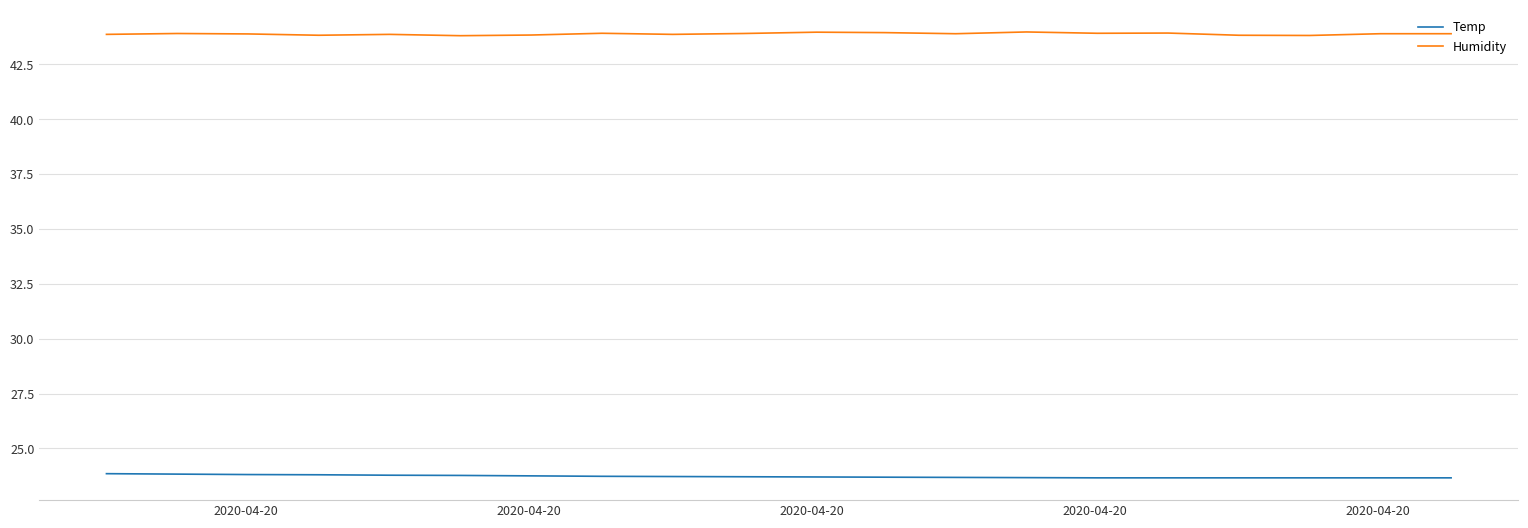

What is the highest value of the Temp series?

23.9